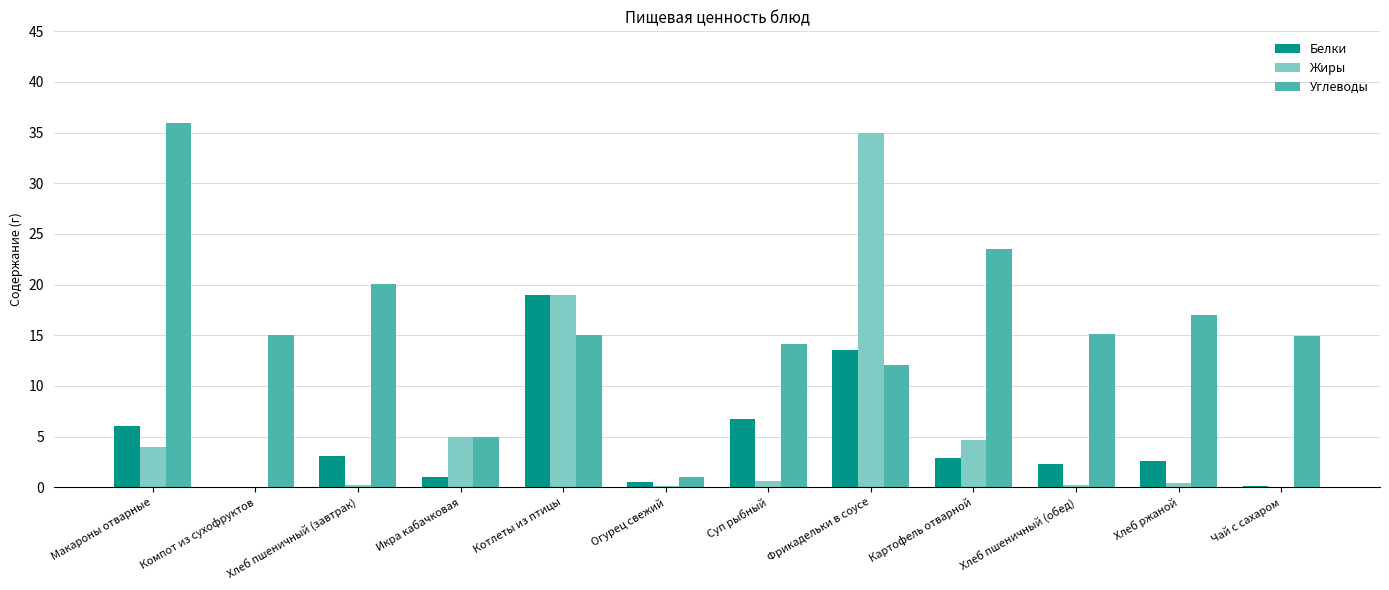

The value of Углеводы at Хлеб пшеничный (обед) is 6.4. True or false?

False